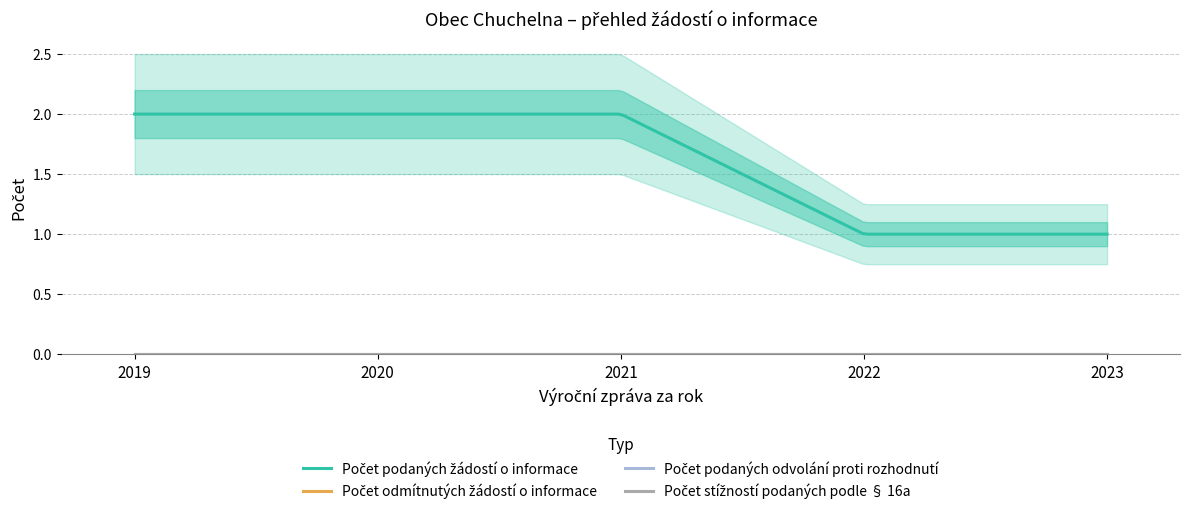

Reading left to right, list all the values displayed in this chart.

Počet podaných žádostí o informace: 2019=2	2020=2	2021=2	2022=1	2023=1
Počet odmítnutých žádostí o informace: 2019=0	2020=0	2021=0	2022=0	2023=0
Počet podaných odvolání proti rozhodnutí: 2019=0	2020=0	2021=0	2022=0	2023=0
Počet stížností podaných podle § 16a: 2019=0	2020=0	2021=0	2022=0	2023=0